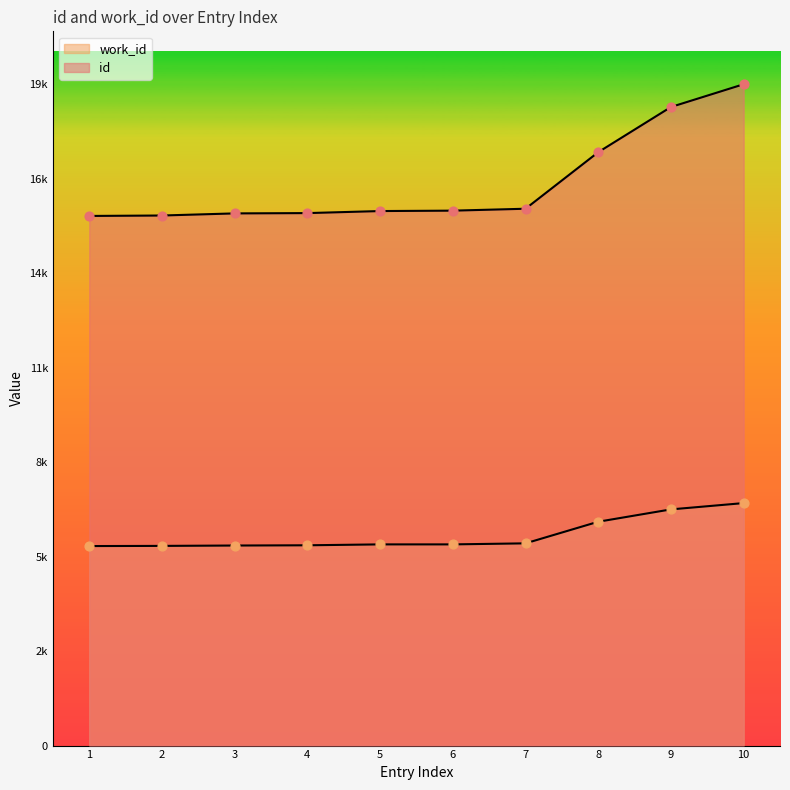

Which series reaches the minimum Y coordinate?

work_id